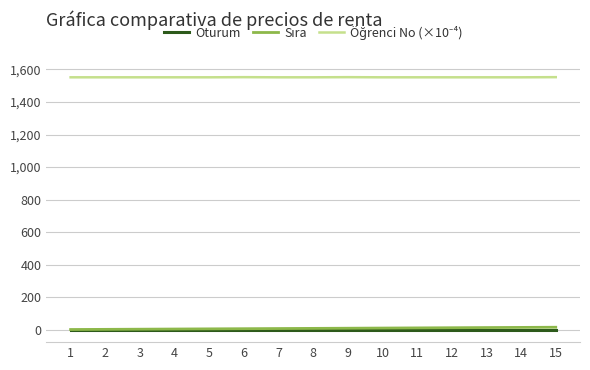

Rank the series at 11 from lowest to highest value.

Oturum, Sıra, Öğrenci No (×10⁻⁴)